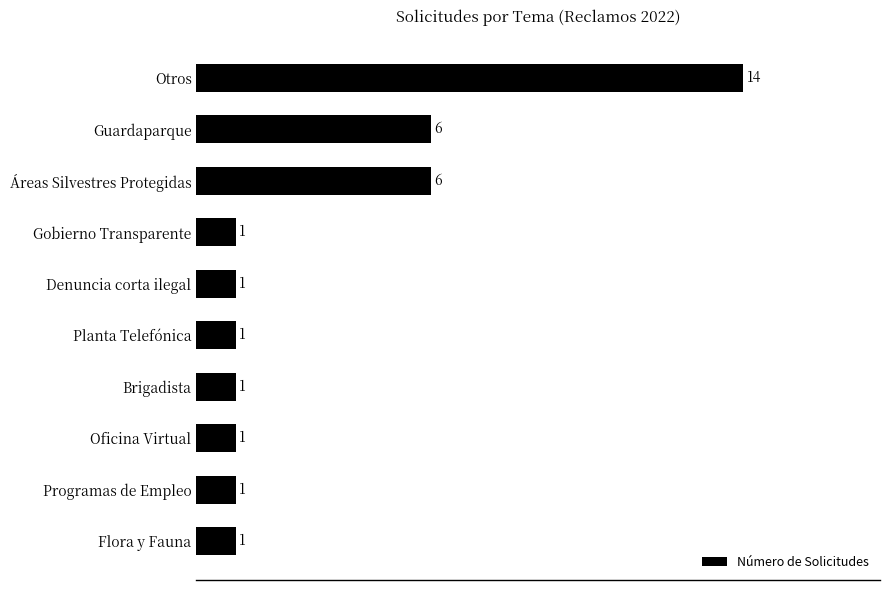

Does the chart contain stacked bars?

No